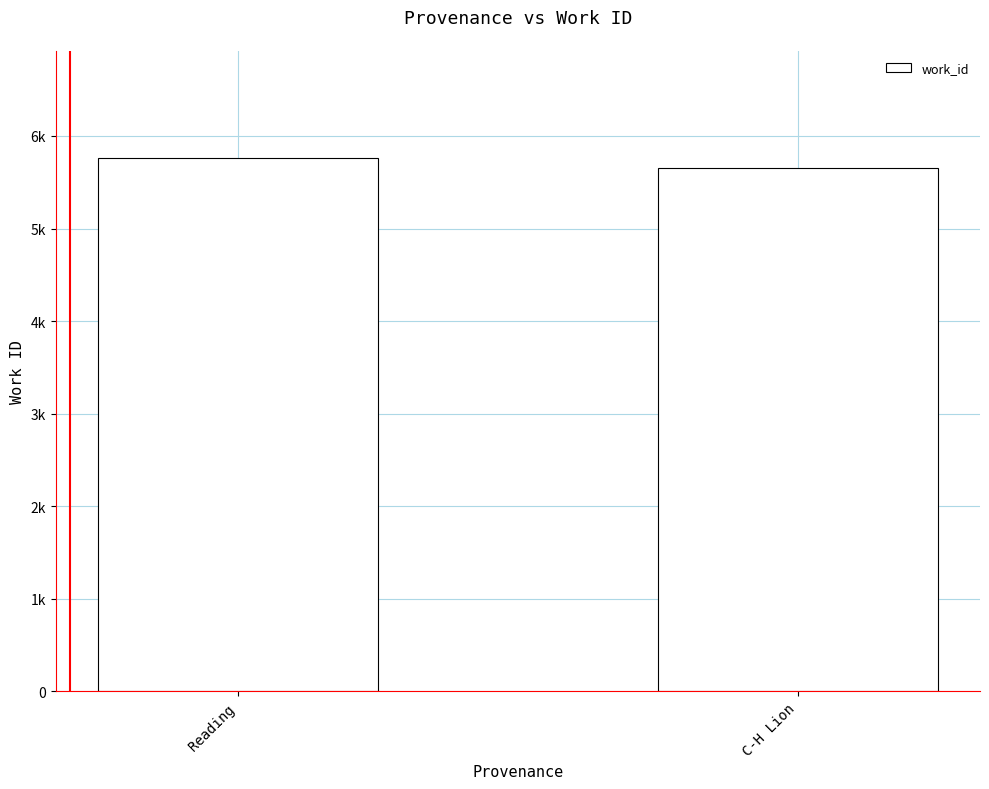

Which has a higher value, Reading or C-H Lion?

Reading